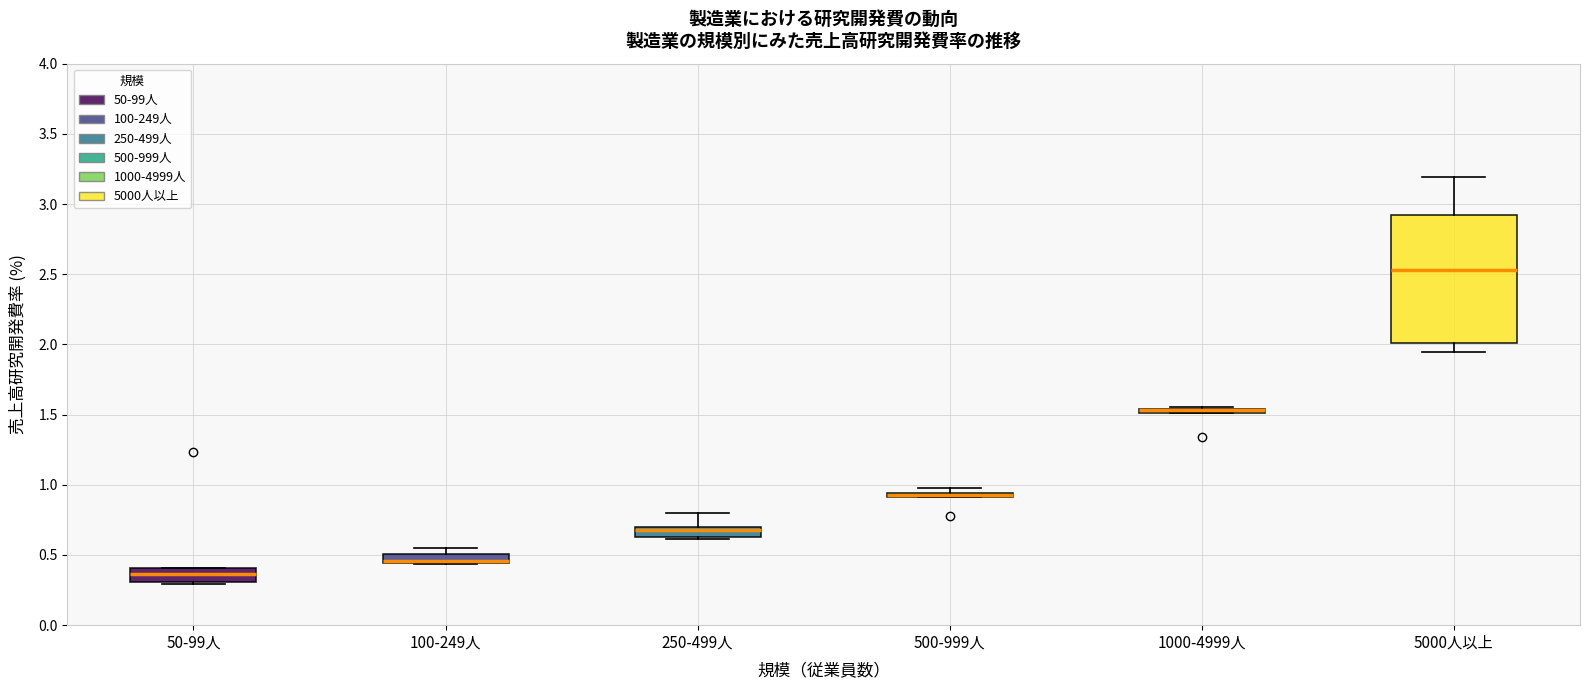

Where does the upper whisker of the box for 5000人以上 end on the y-axis? The values are not printed on the chart, so give them approximately, as read against the axis.

3.20